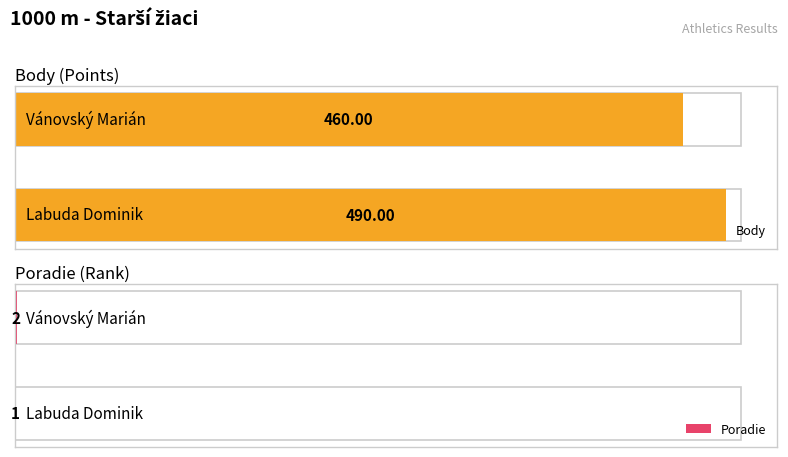

How many groups of bars are there?

2